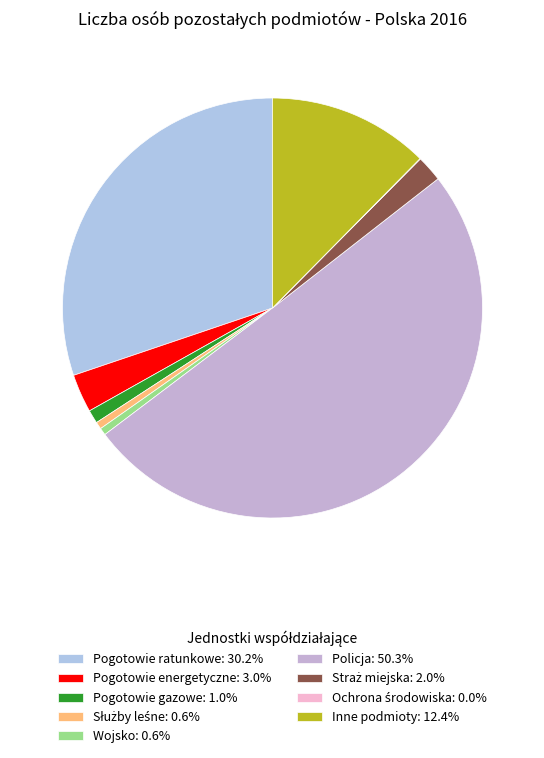

Rank the categories by value from lowest to highest.

Liczba osób z ochrony środowiska, Liczba osób ze służb leśnych, Liczba osób z wojska, Liczba osób z pogotowia gazowego, Liczba osób ze straży miejskiej, Liczba osób z pogotowia energetycznego, Liczba osób z innych podmiotów, Liczba osób z pogotowia ratunkowego, Liczba osób z policji